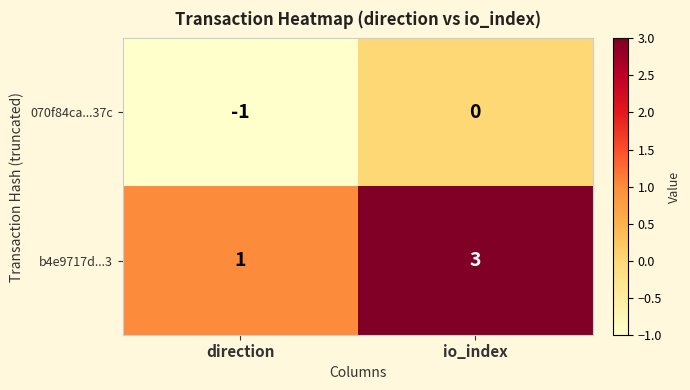

Which category has the highest value across all series?

io_index